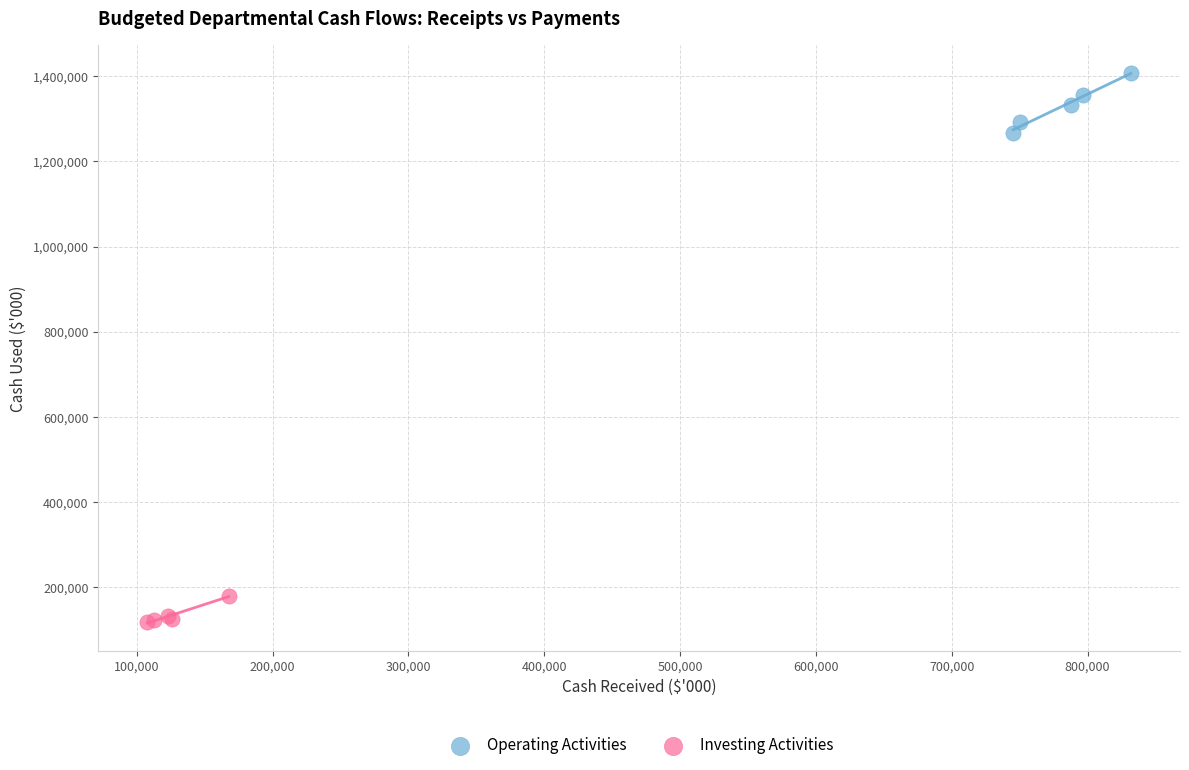

Which series reaches the maximum Y coordinate?

Operating Activities